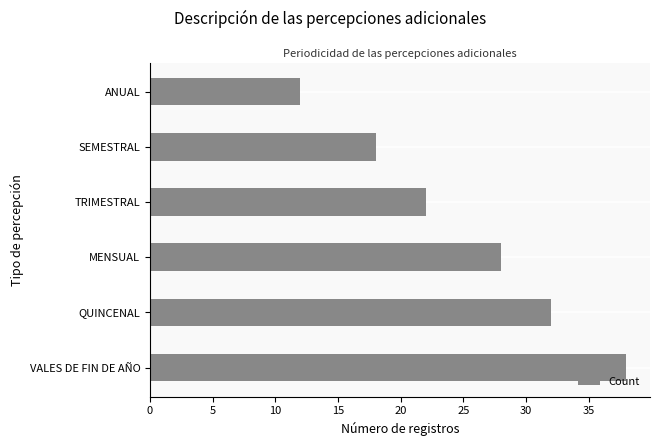

What is the change in value from TRIMESTRAL to SEMESTRAL?

-4